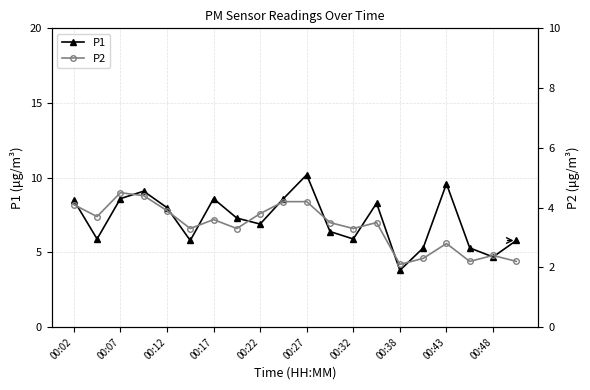

In P1, how many points are higher than both neighbors (excluding endpoints)?

5